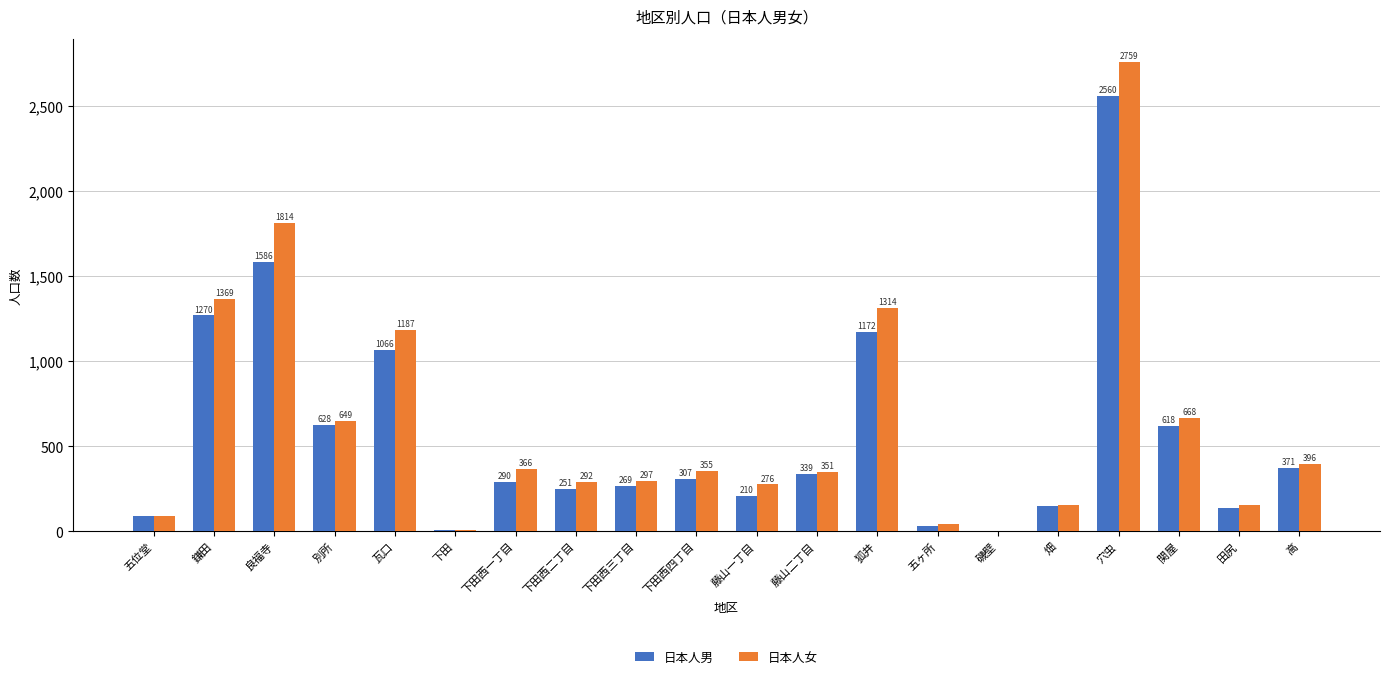

True or false: 日本人女 has a value of 245 at 下田西一丁目.

False